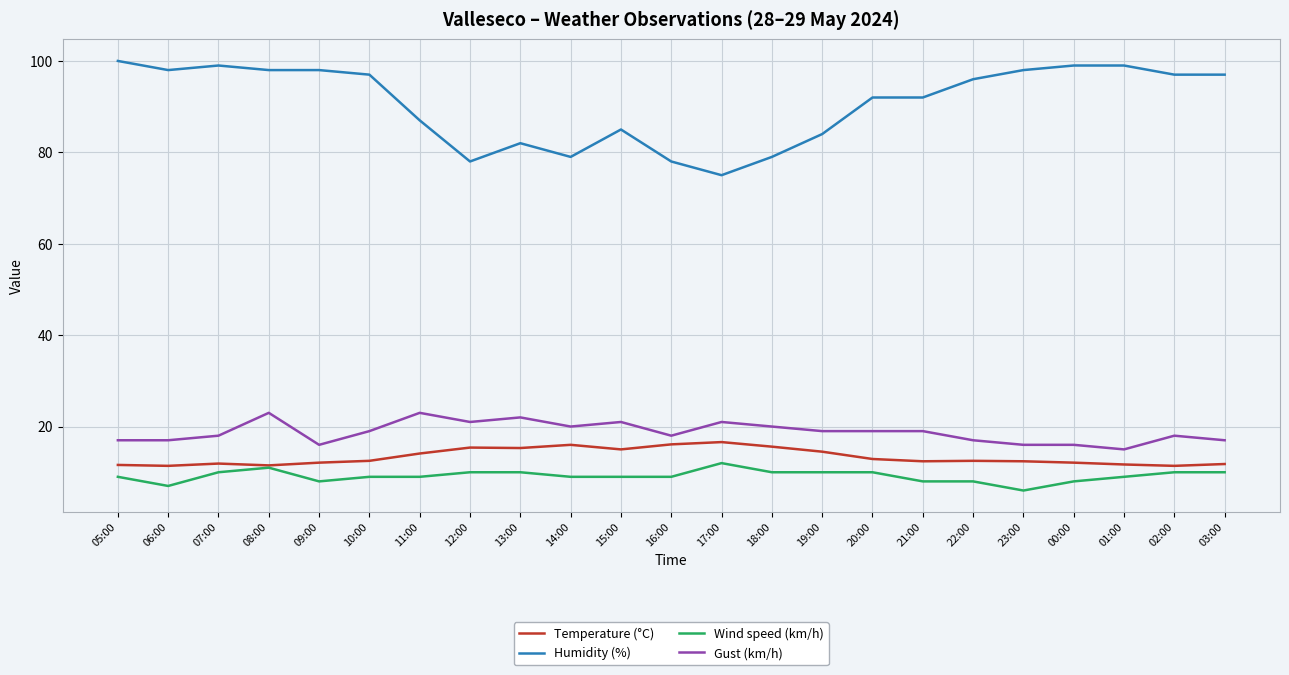

Rank the series by their maximum value, from highest to lowest.

Humidity (%), Gust (km/h), Temperature (°C), Wind speed (km/h)